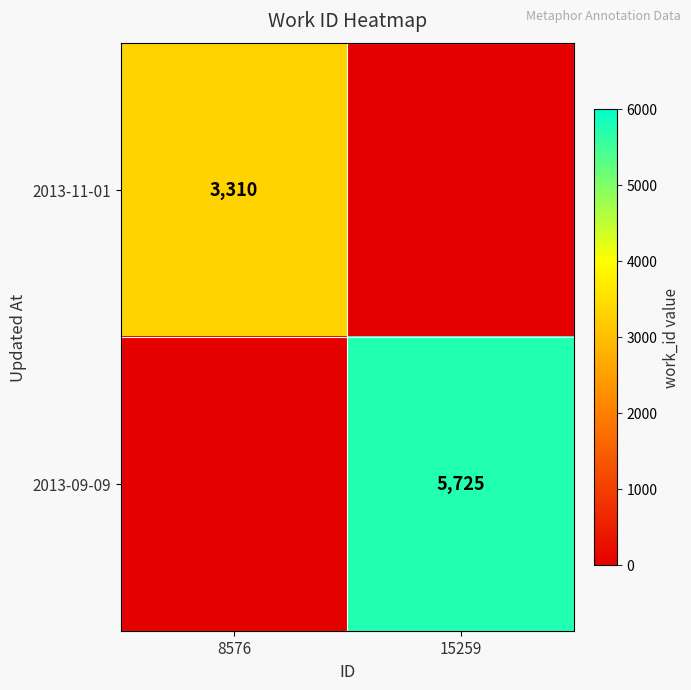

The value of 2013-11-01 at 8576 is 3310. True or false?

True